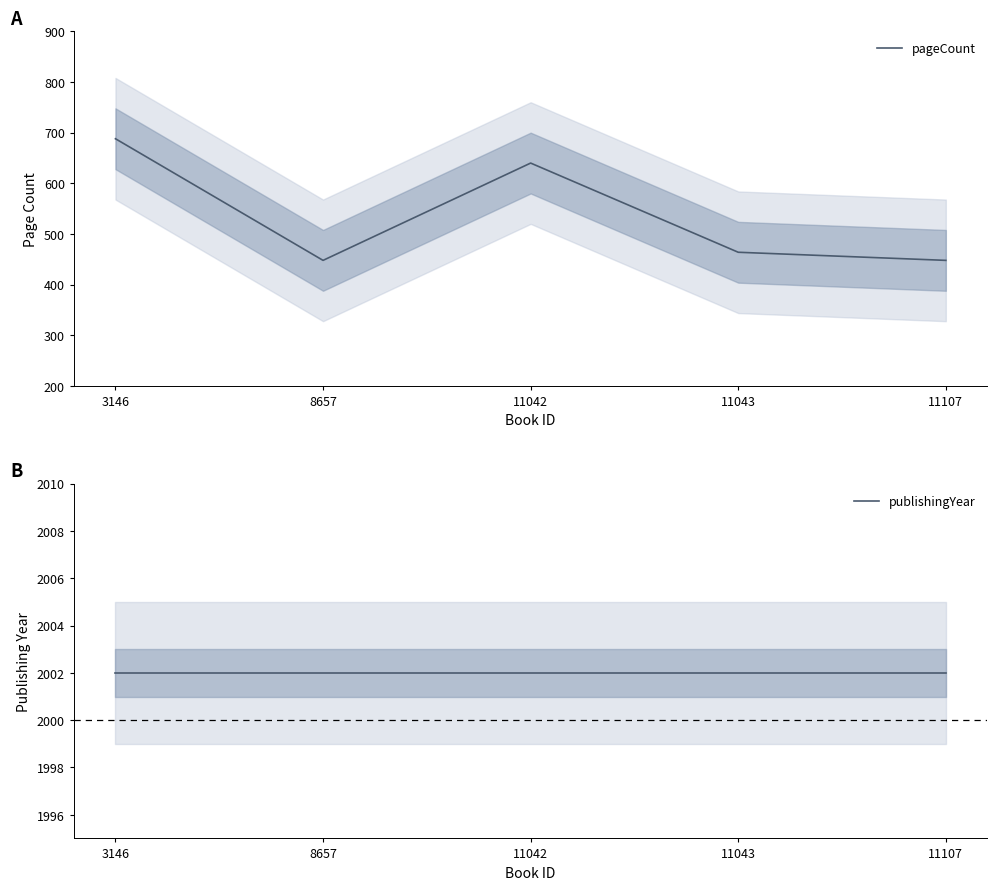

How many lines are shown in the chart?

2